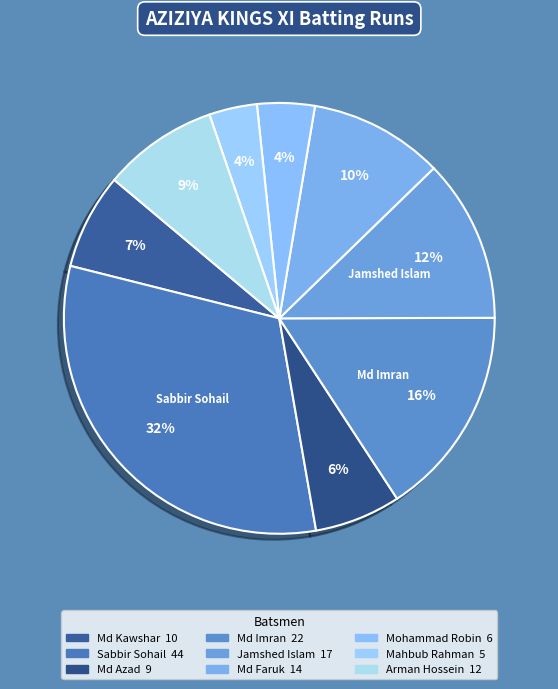

How many segments does this pie chart have?

9